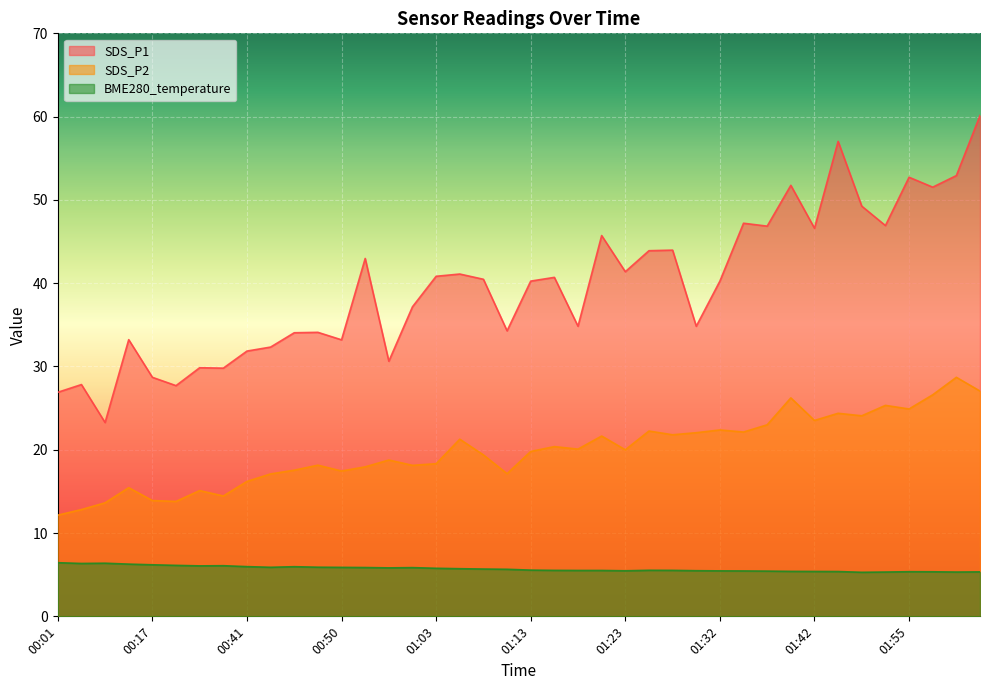

What is the highest value of the SDS_P1 series?

60.1